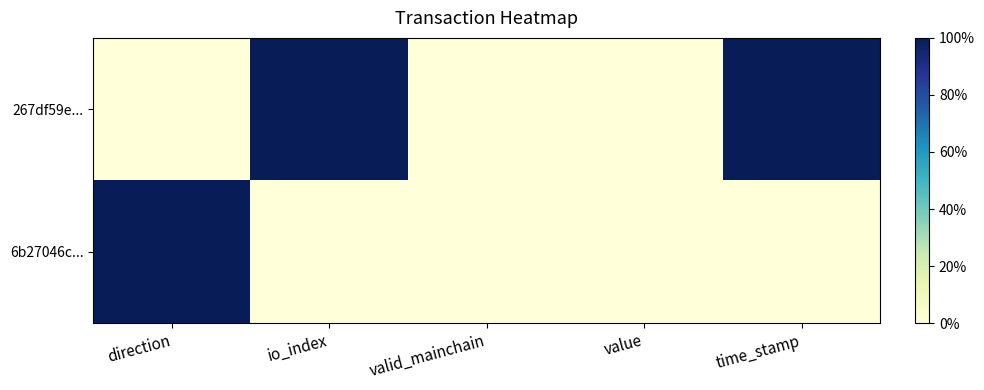

Rank the series by their average value, from highest to lowest.

267df59e..., 6b27046c...